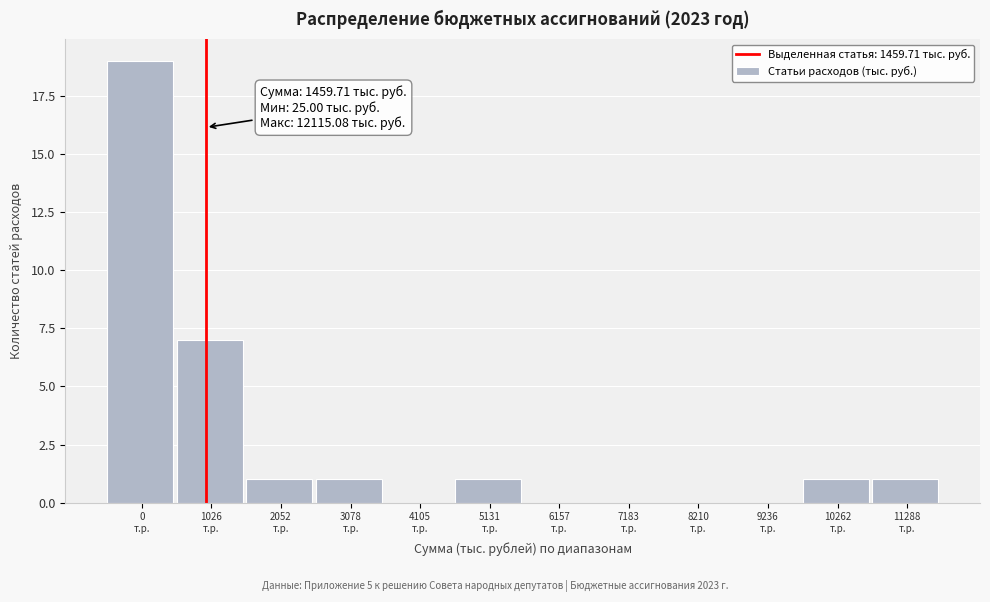

What is the greatest value displayed?

19